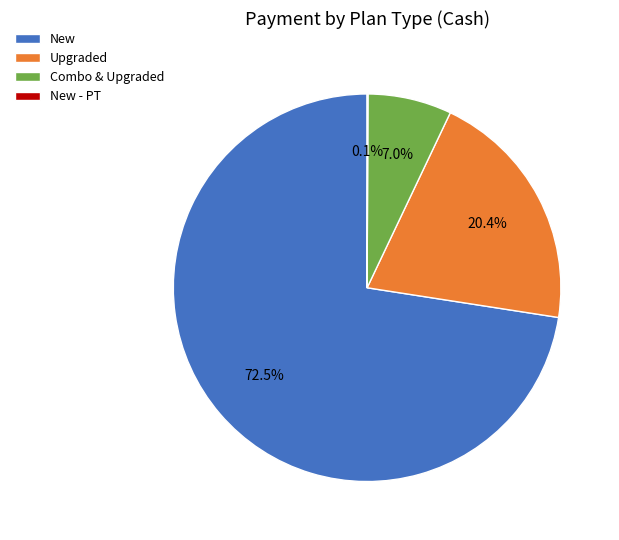

Which category has the biggest portion of the pie?

New